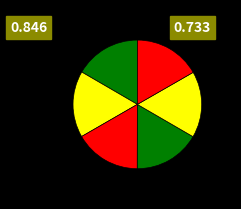

How many slices are in this pie chart?

6